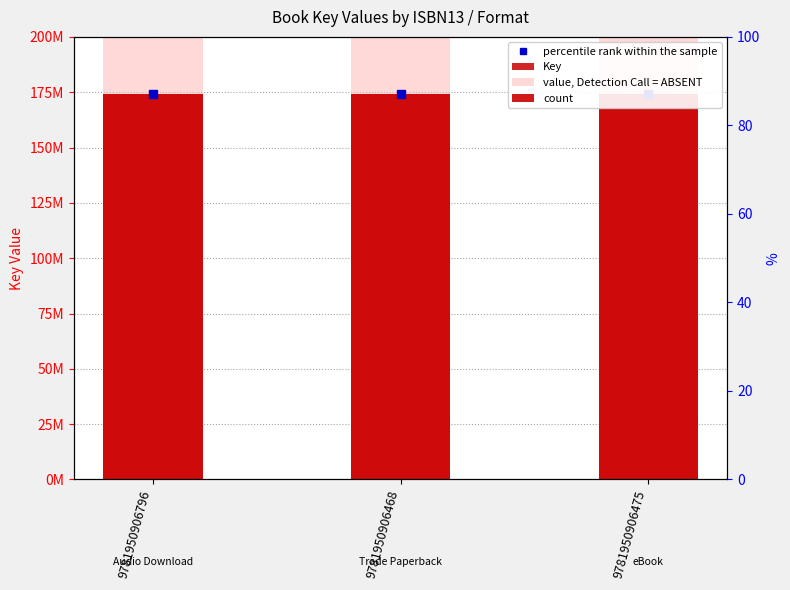

At which category is the sum across all series the highest?

9781950906796